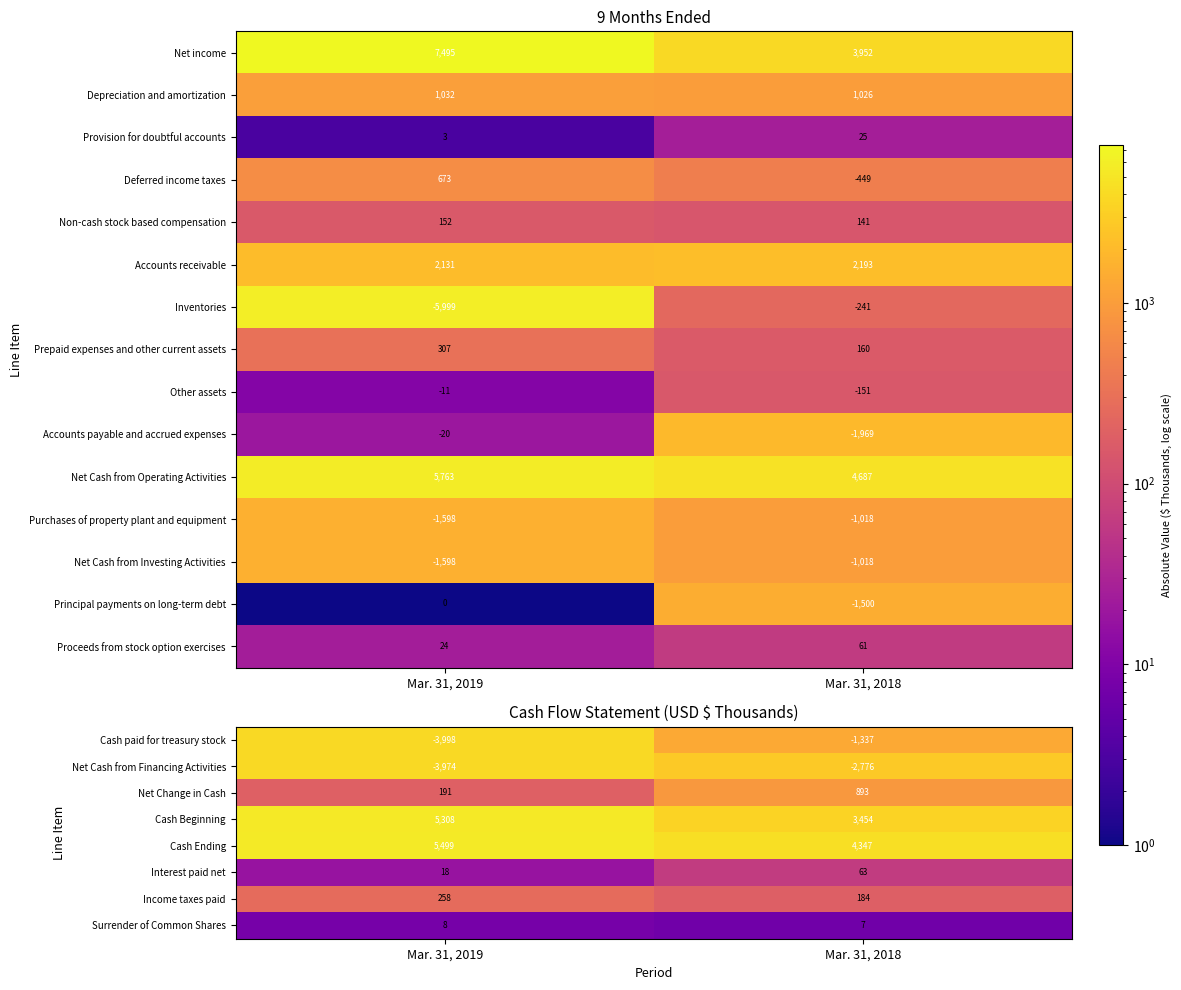

The Net Cash from Operating Activities series shows 10111.6 at Mar. 31, 2019. True or false?

False